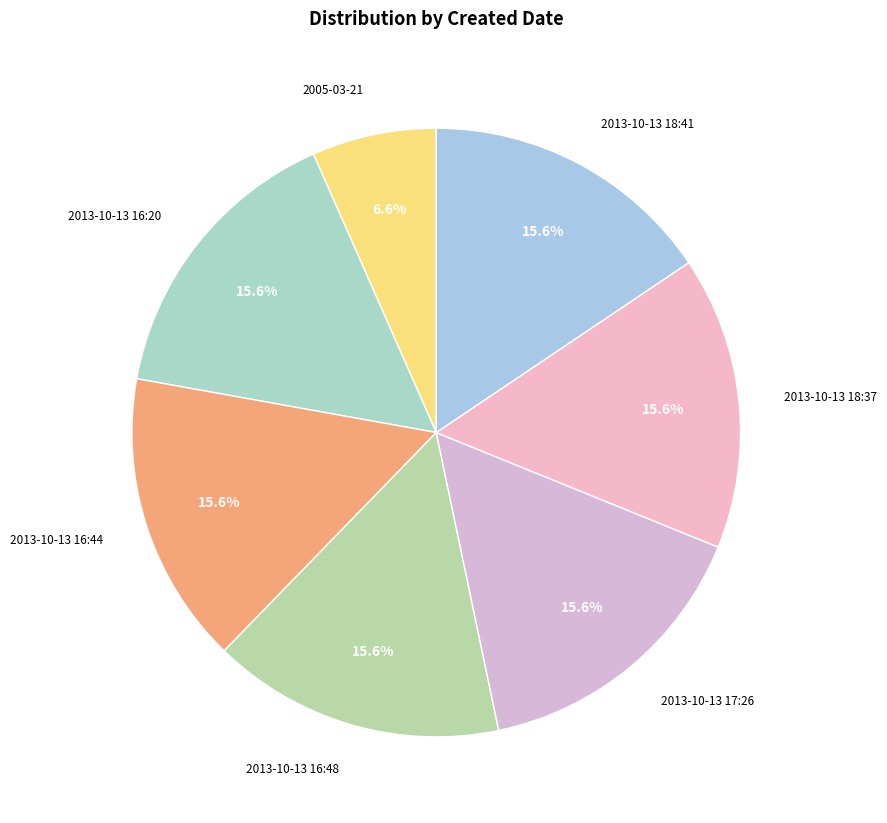

Which category has the smallest portion of the pie?

2005-03-21